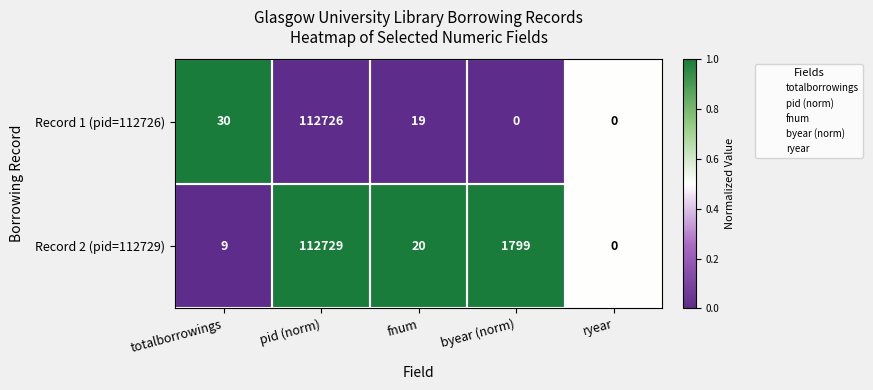

Rank the series by their maximum value, from highest to lowest.

Record 2 (pid=112729), Record 1 (pid=112726)